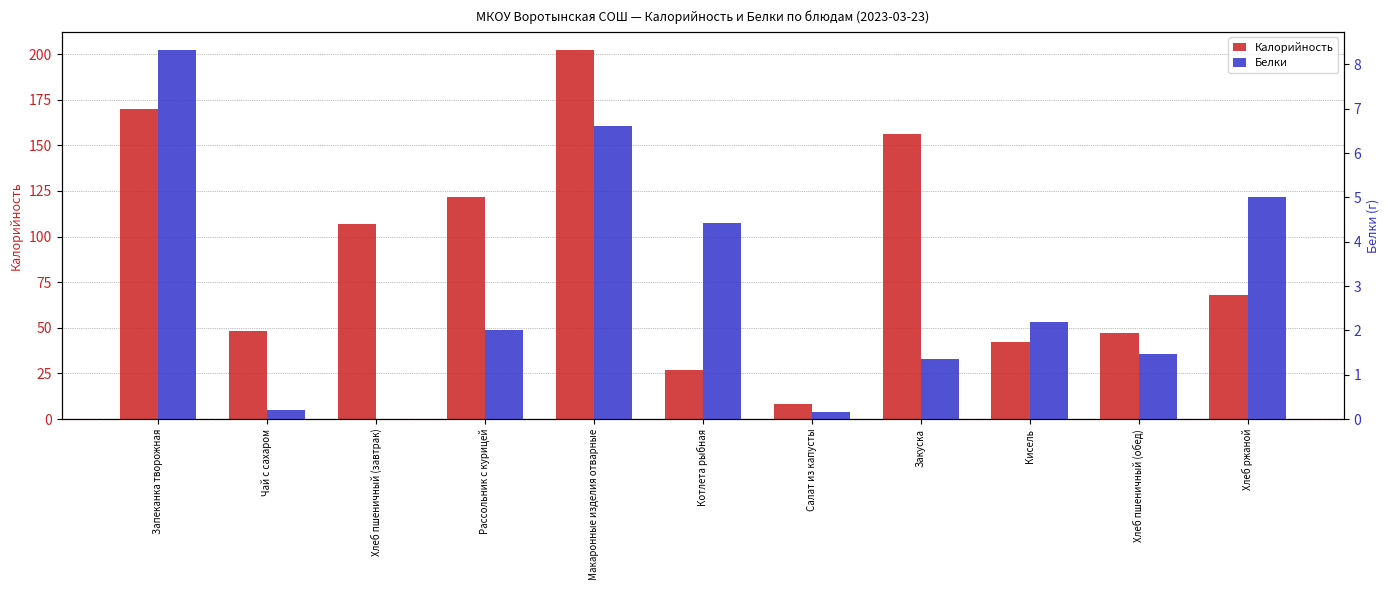

List the labels in order of Калорийность value, largest first.

Макаронные изделия отварные, Запеканка творожная, Закуска, Рассольник с курицей, Хлеб пшеничный (завтрак), Хлеб ржаной, Чай с сахаром, Хлеб пшеничный (обед), Кисель, Котлета рыбная, Салат из капусты